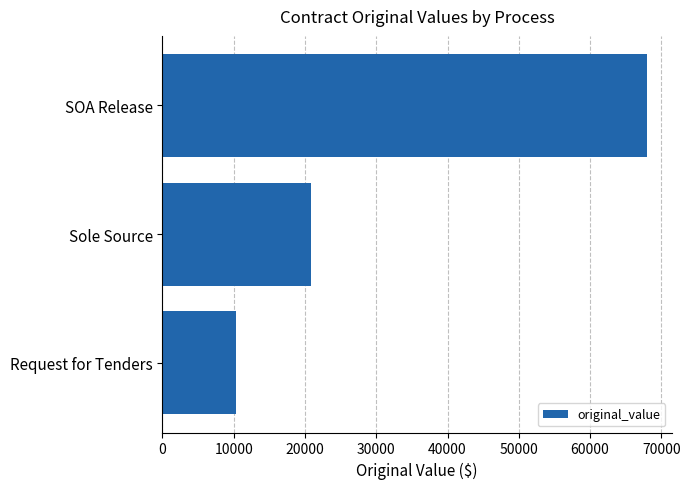

Which label corresponds to the smallest value in the chart?

Request for Tenders